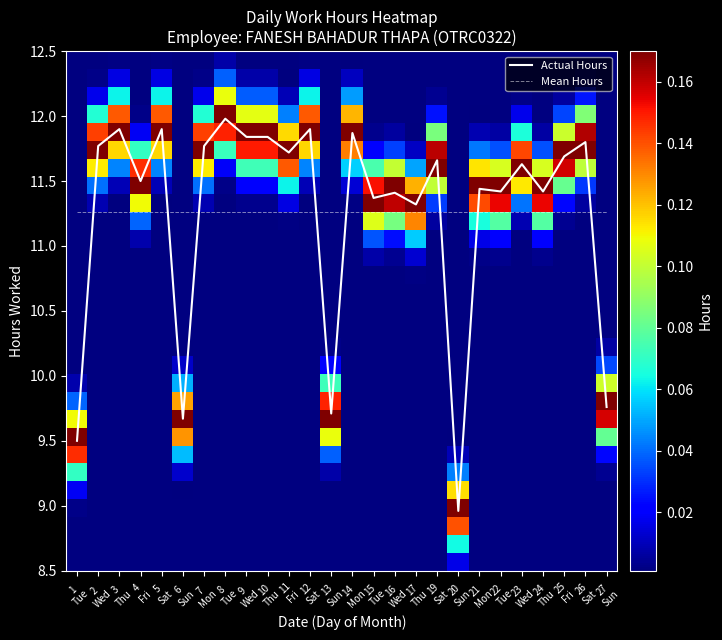

After their last crossing, which series has the higher values: Actual Hours or Mean Hours?

Mean Hours